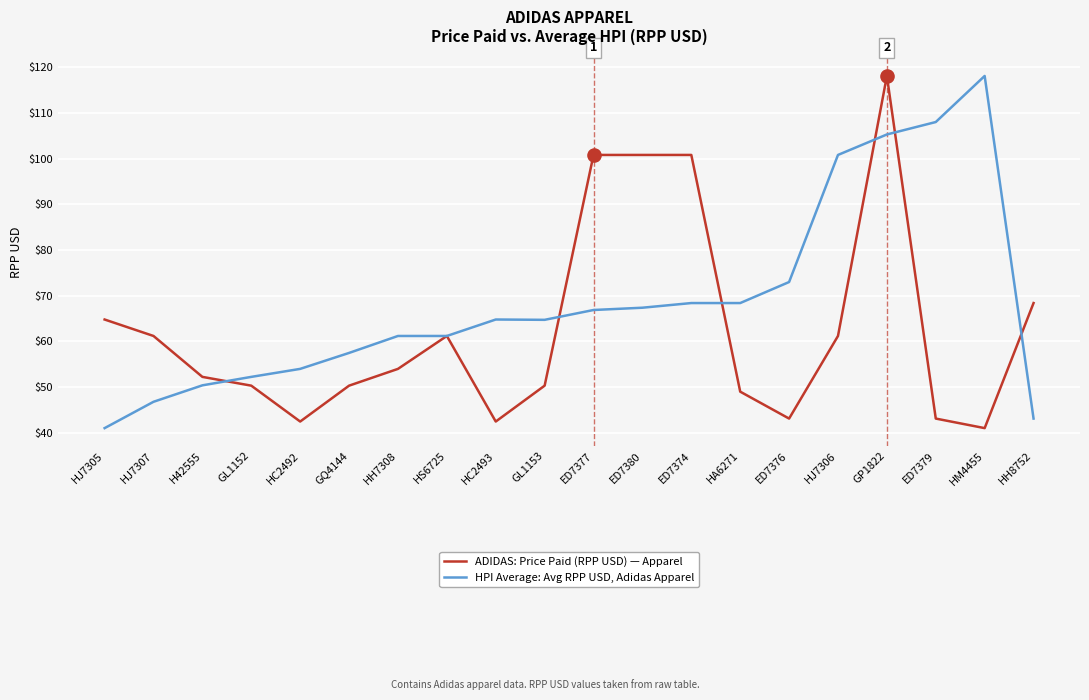

Which series changed the most between ED7374 and GP1822?

HPI Average: Avg RPP USD, Adidas Apparel